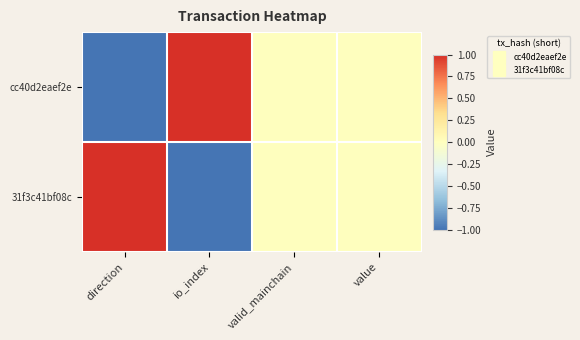

What is the greatest value displayed?

1